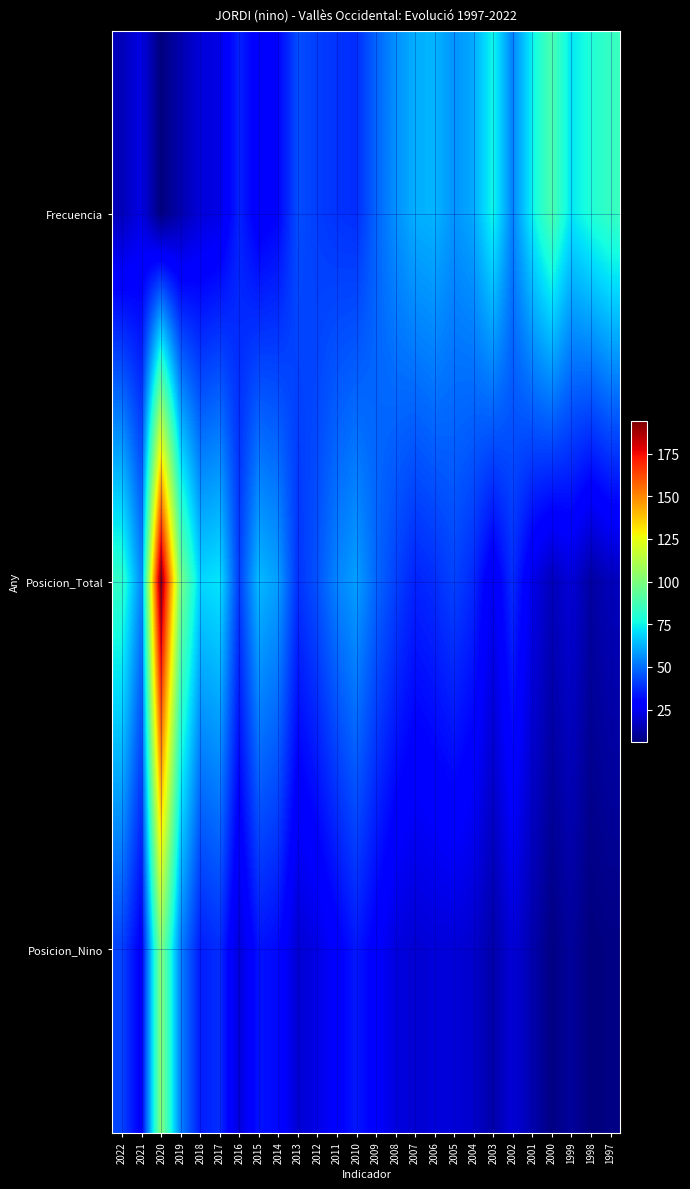

Which category has the highest value across all series?

2020